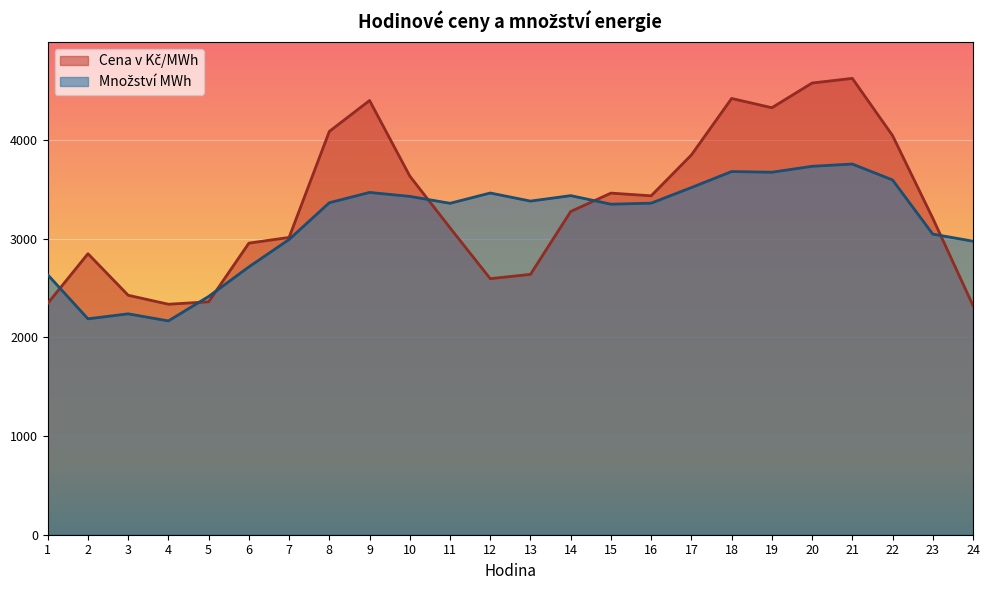

At which label is Množství MWh closest to 2963?

24